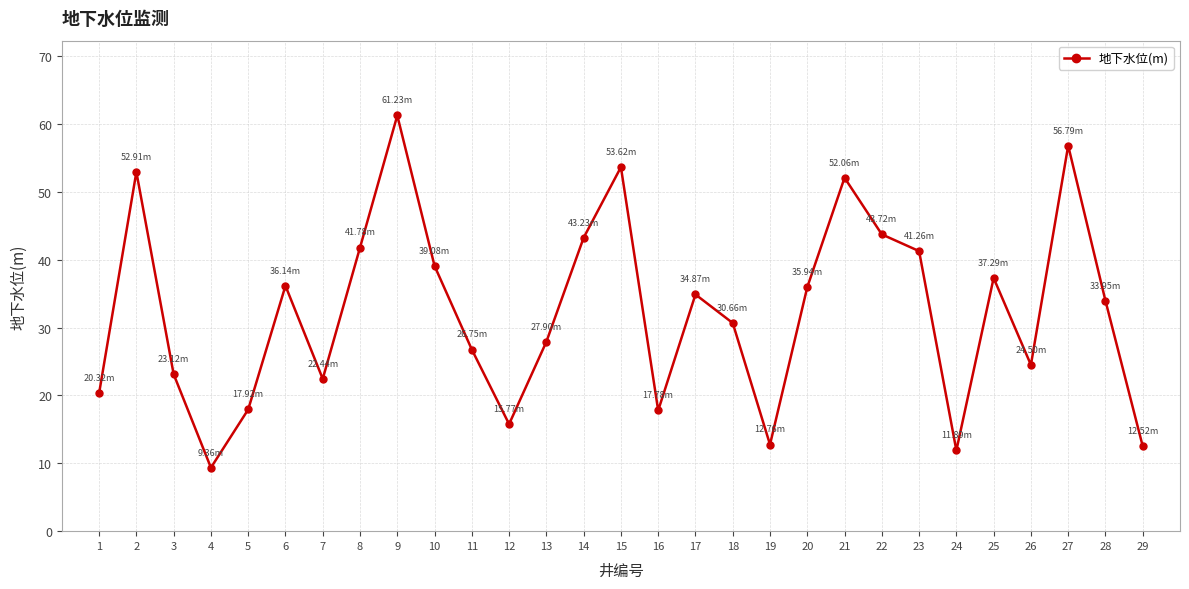

How many interior local valleys (lower than both neighbors) does the data have?

7